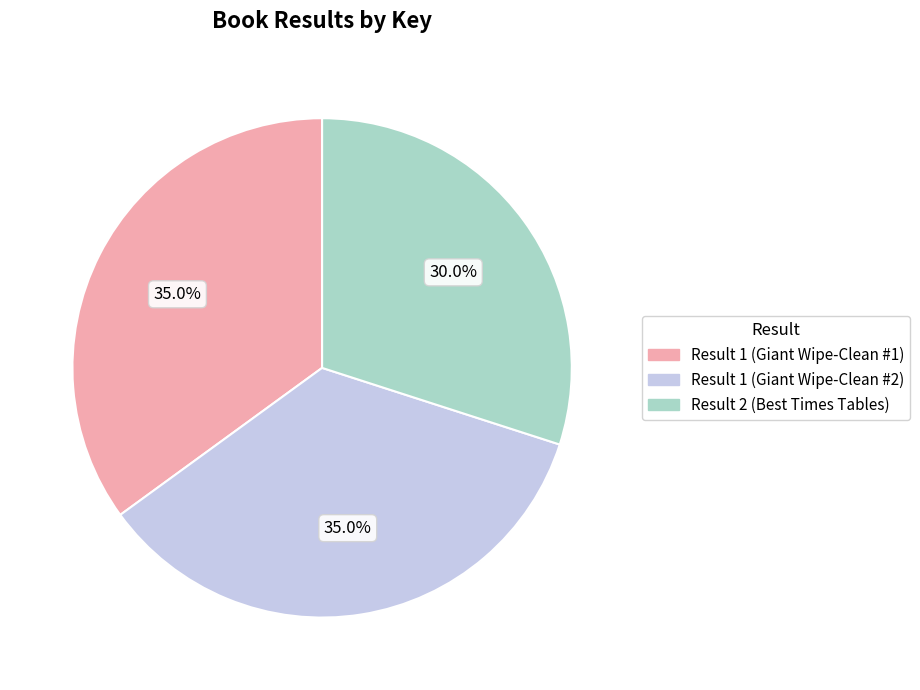

Is there a majority slice in this chart?

No